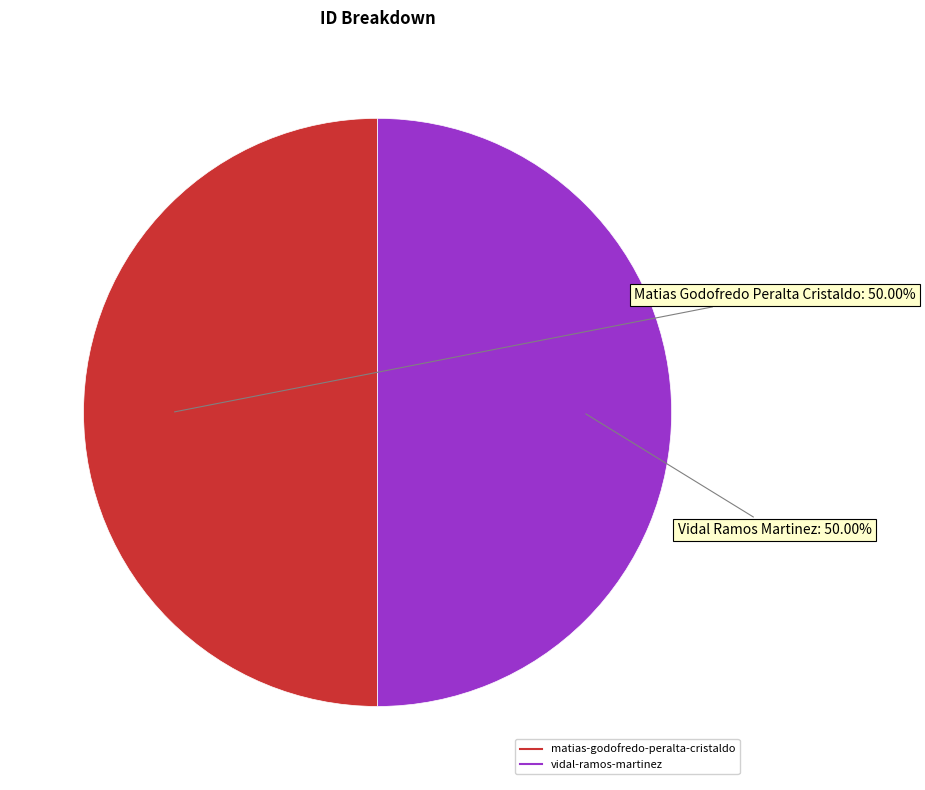

What is the ratio of the value at vidal-ramos-martinez to the value at matias-godofredo-peralta-cristaldo?

1.0